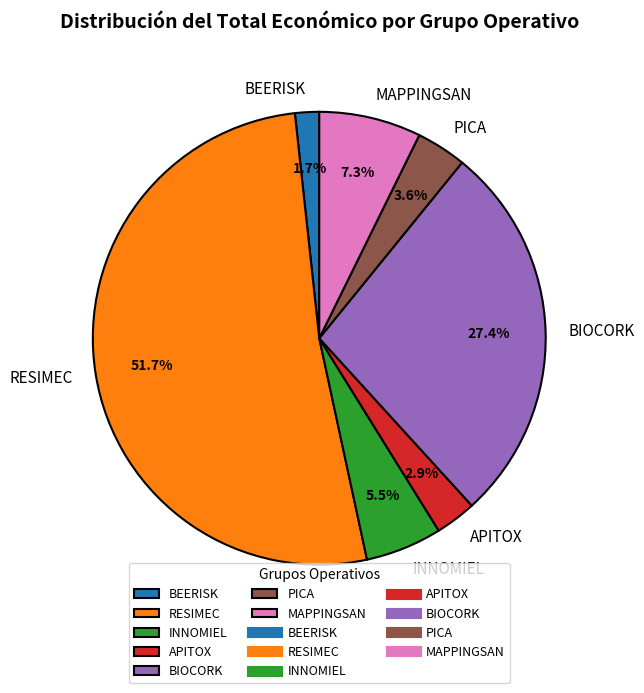

To the nearest percent, what percentage of the pie is MAPPINGSAN?

7%